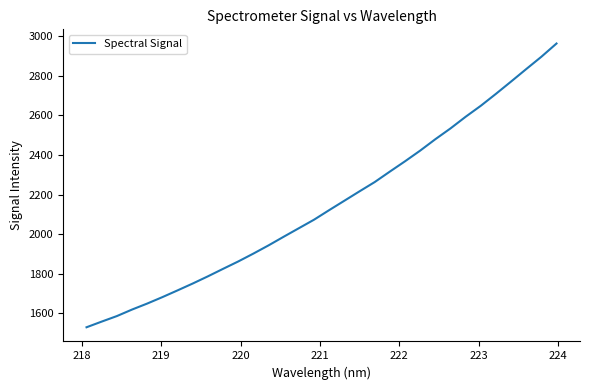

Is this an area chart (filled region under the line)?

No